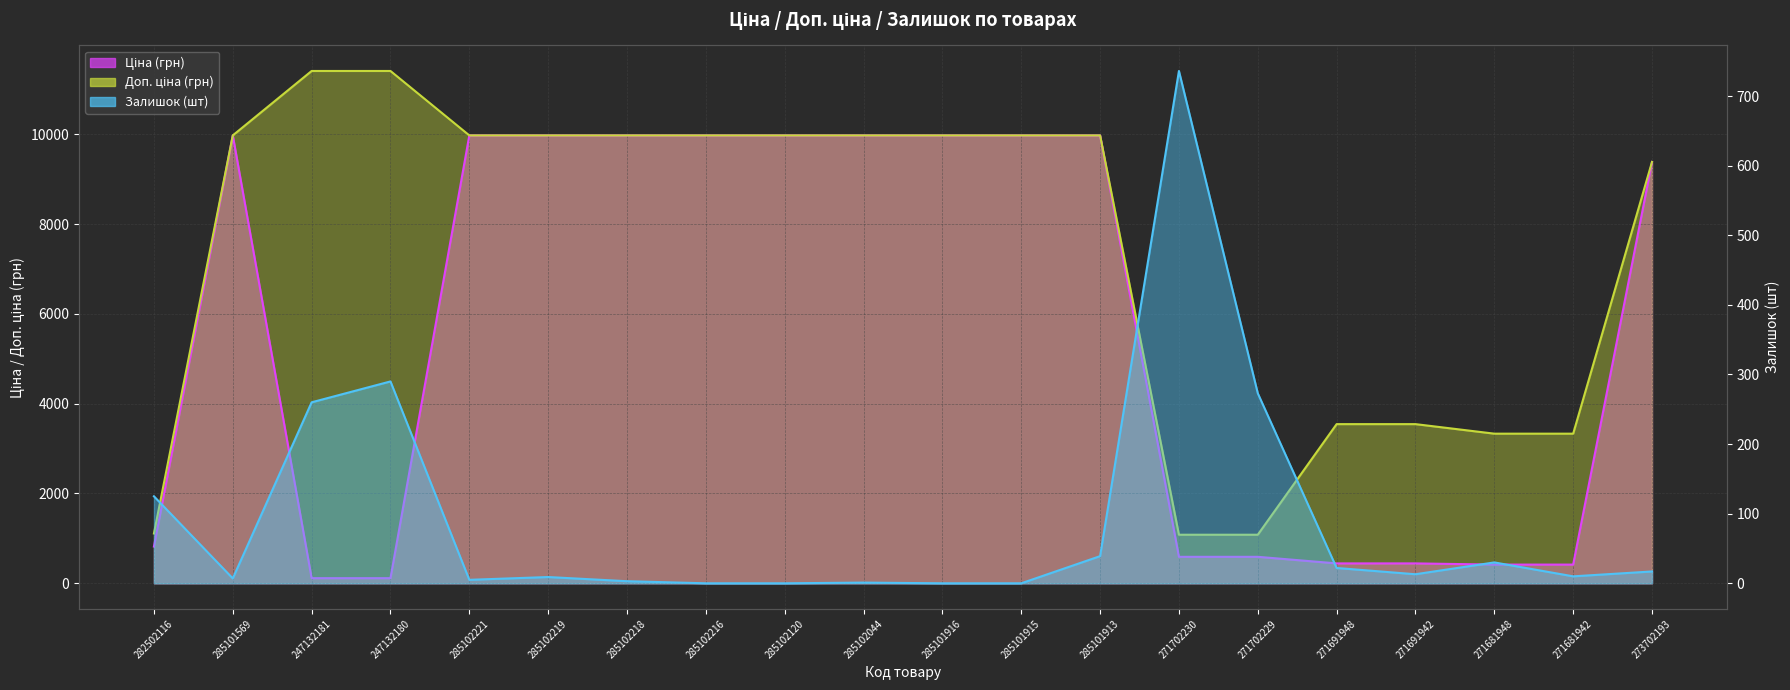

What is the difference between the second highest and minimum values in the Доп. ціна series?

10328.3